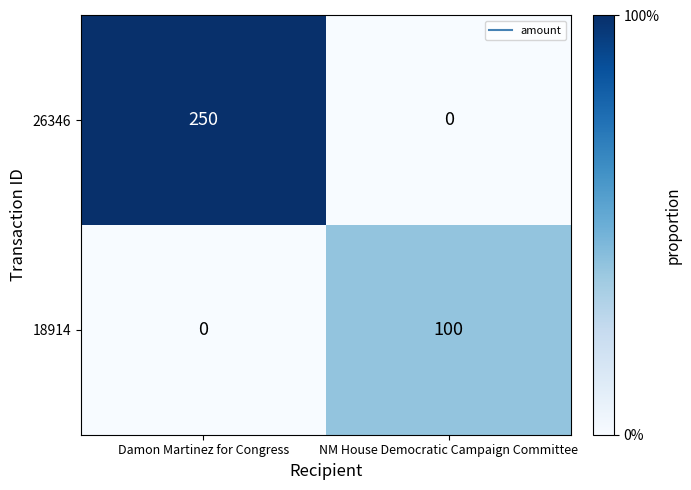

Which category has the lowest value in the 18914 series?

Damon Martinez for Congress